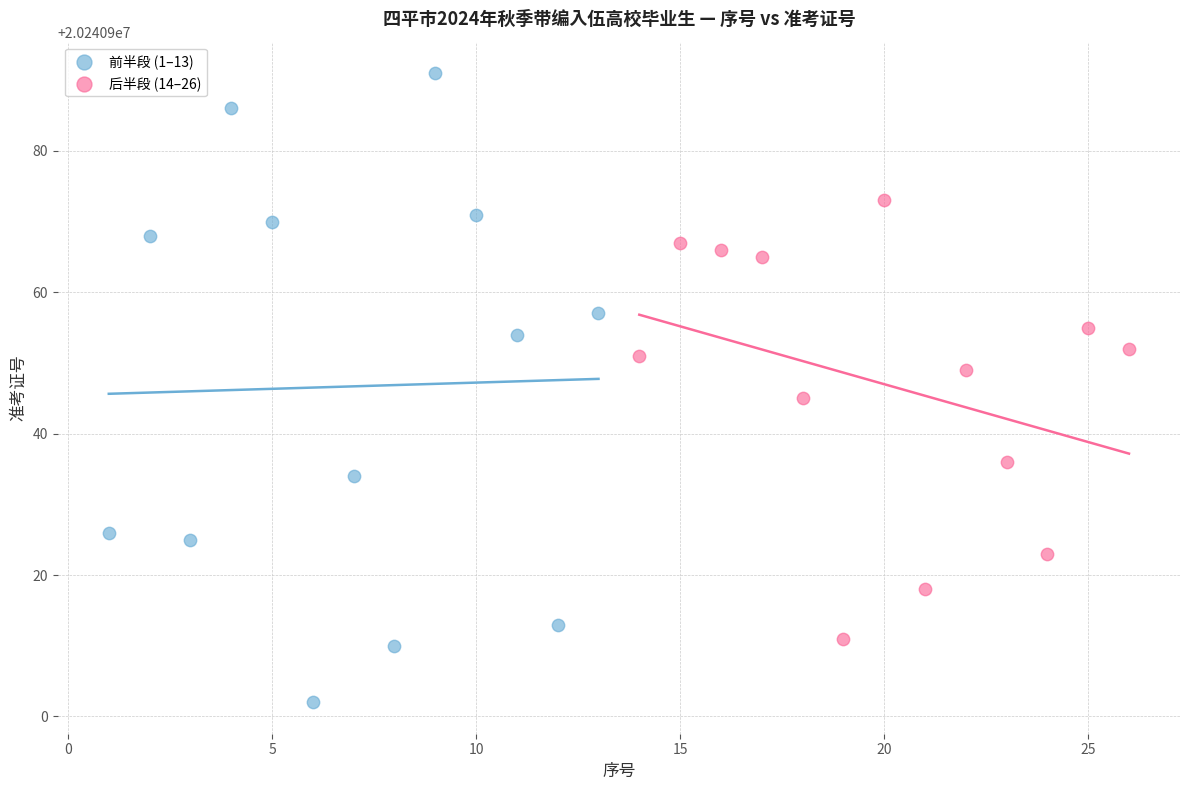

Which series has the largest Y range (max minus min)?

前半段 (1–13)